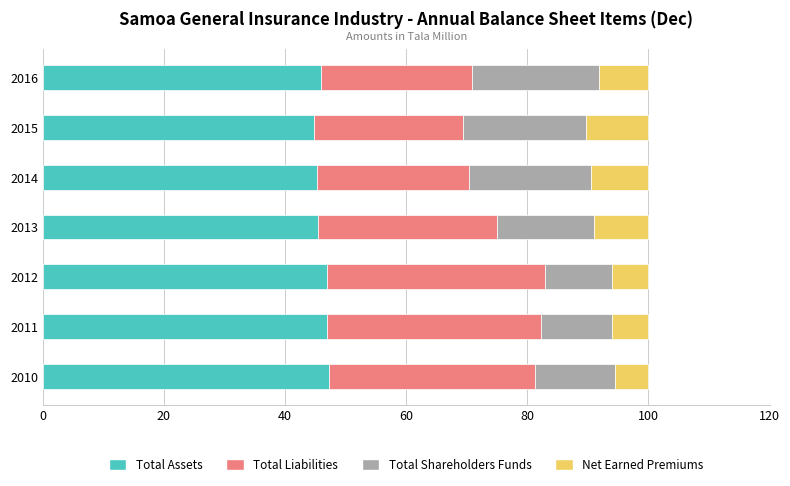

What is the difference between the maximum and minimum values in the Total Assets series?

2.4